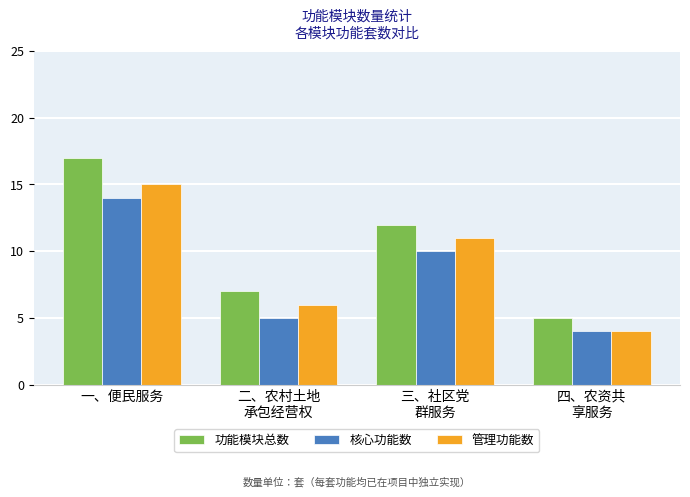

Reading left to right, list all the values displayed in this chart.

功能模块总数: 一、便民服务=17	二、农村土地
承包经营权=7	三、社区党
群服务=12	四、农资共
享服务=5
核心功能数: 一、便民服务=14	二、农村土地
承包经营权=5	三、社区党
群服务=10	四、农资共
享服务=4
管理功能数: 一、便民服务=15	二、农村土地
承包经营权=6	三、社区党
群服务=11	四、农资共
享服务=4